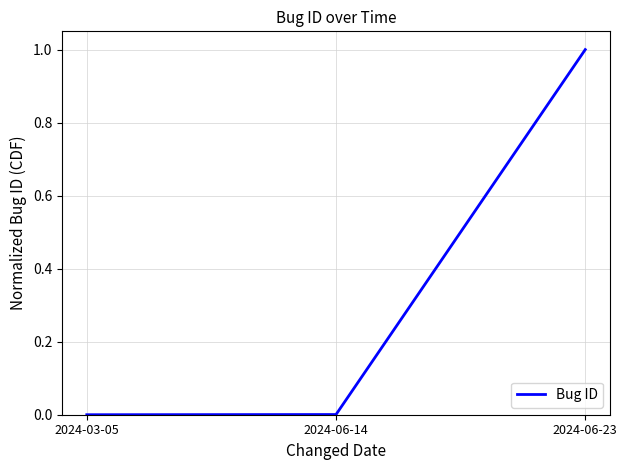

How many lines are shown in the chart?

1